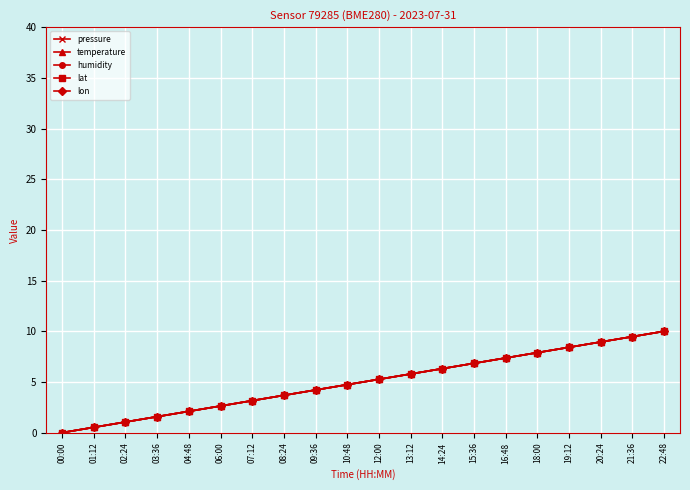

Is this an area chart (filled region under the line)?

No